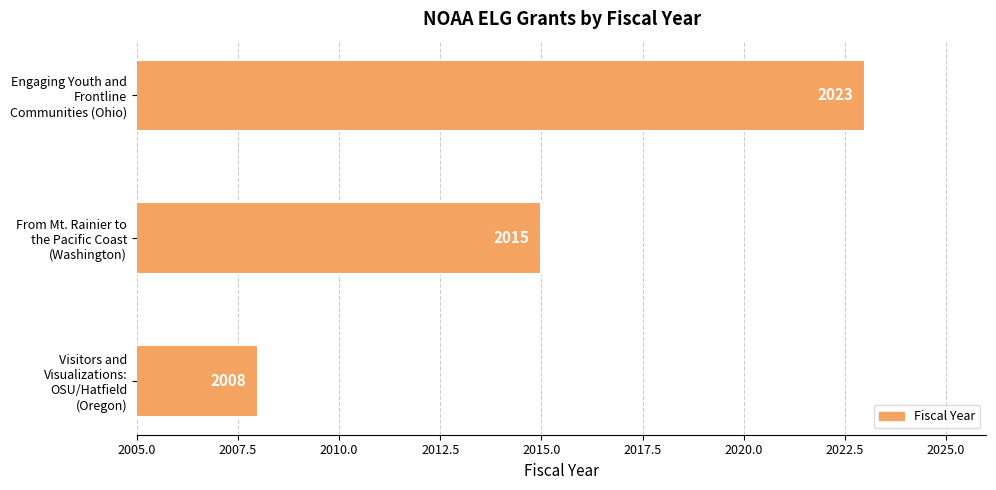

The value at Visitors and Visualizations: OSU/Hatfield (Oregon) is 2672. True or false?

False